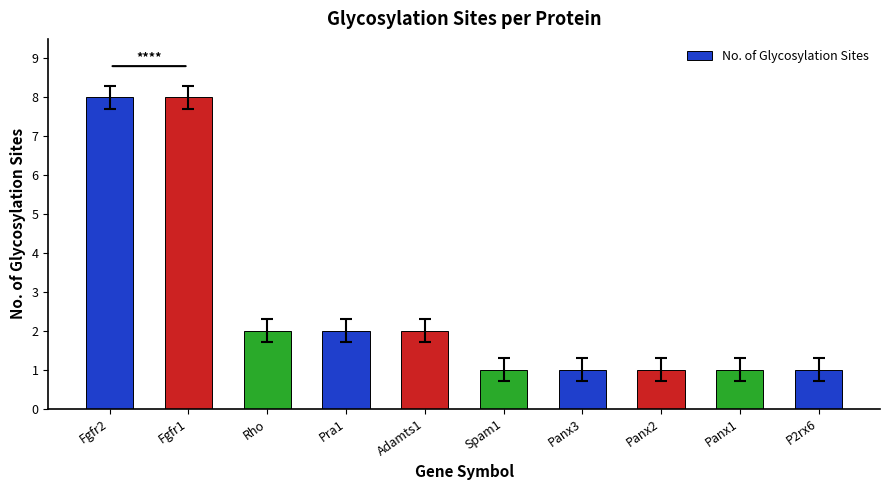

What is the value of the 1st bar from the left?

8